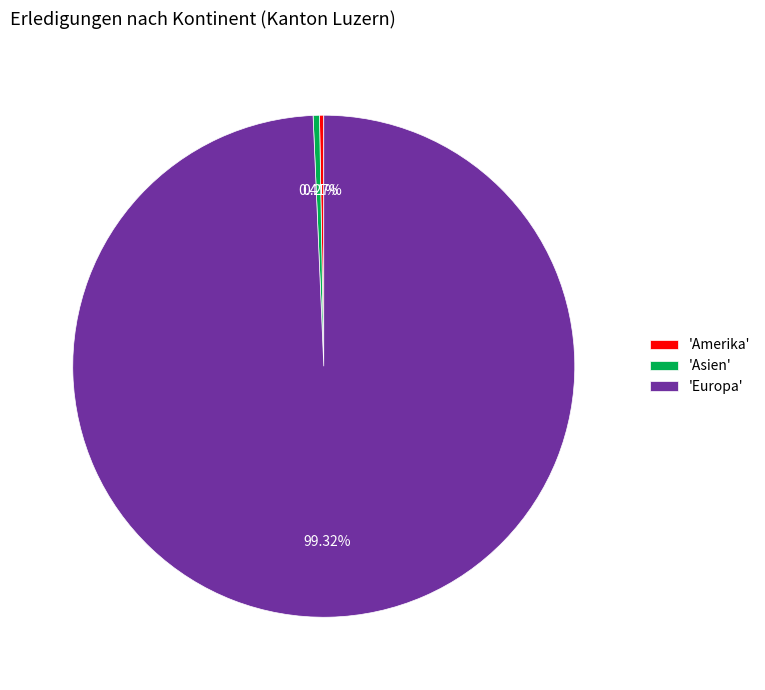

Which category has the biggest portion of the pie?

'Europa'